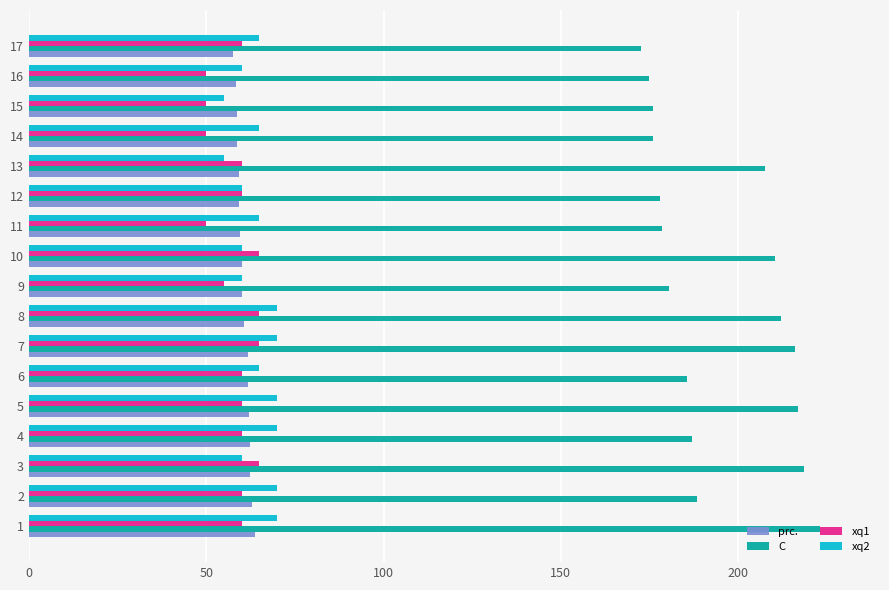

What are all the series names shown in the legend?

prc., C, xq1, xq2